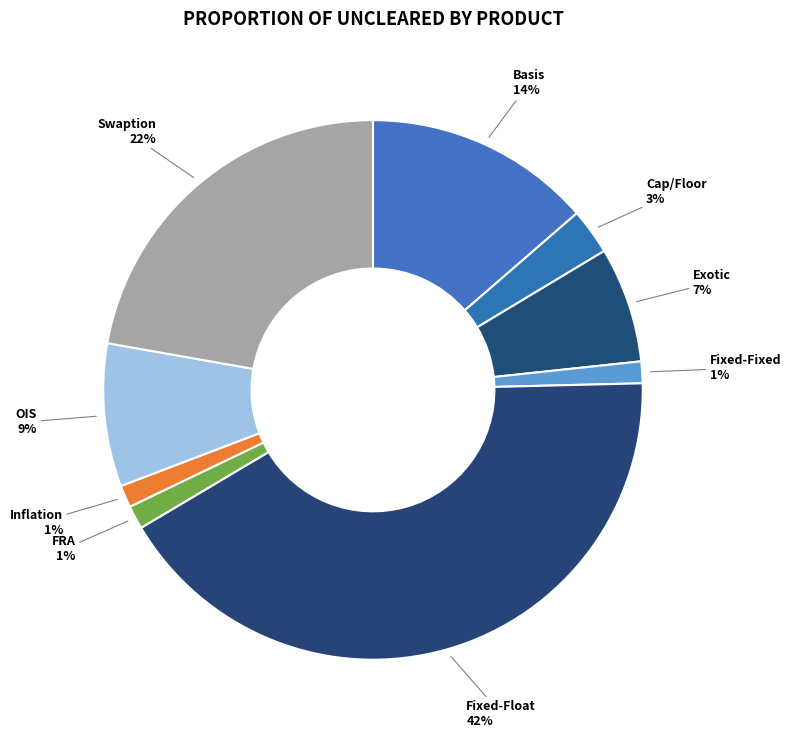

How many segments does this pie chart have?

9